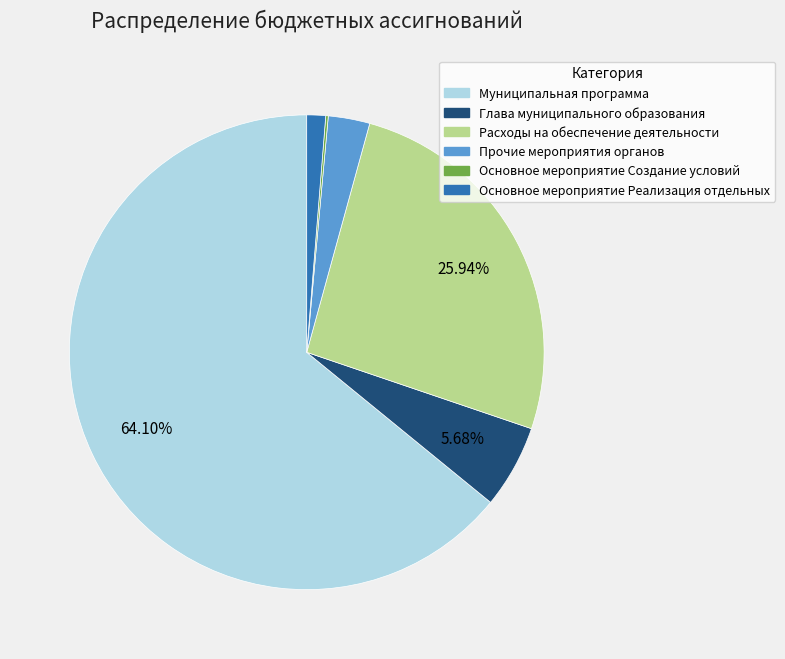

To the nearest percent, what is the difference between the Муниципальная программа and Глава муниципального образования slice percentages?

58%